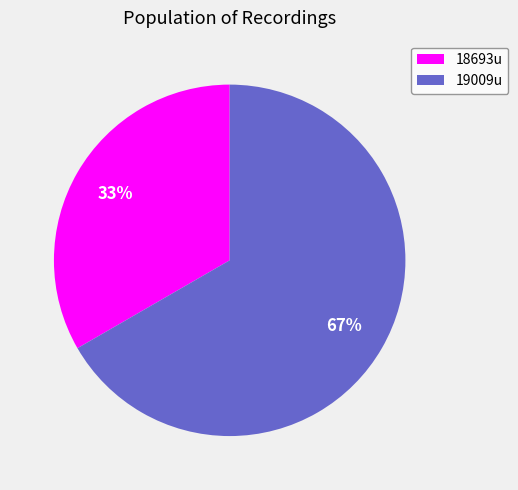

Which category has the biggest portion of the pie?

19009u